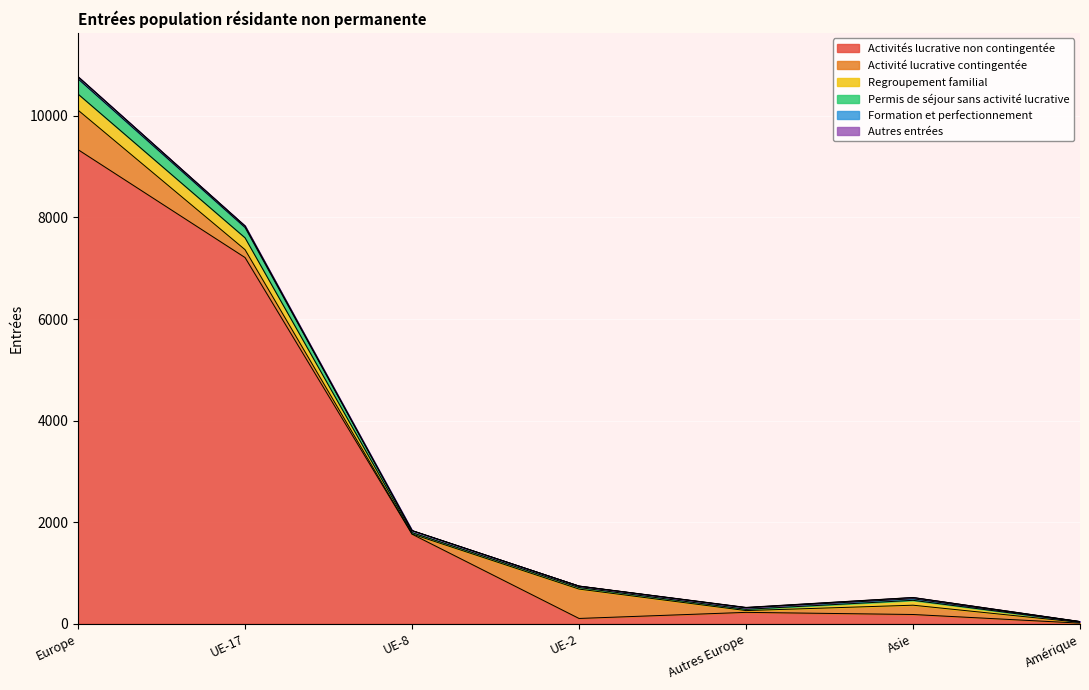

Which series has the widest spread of values?

Activités lucrative non contingentée